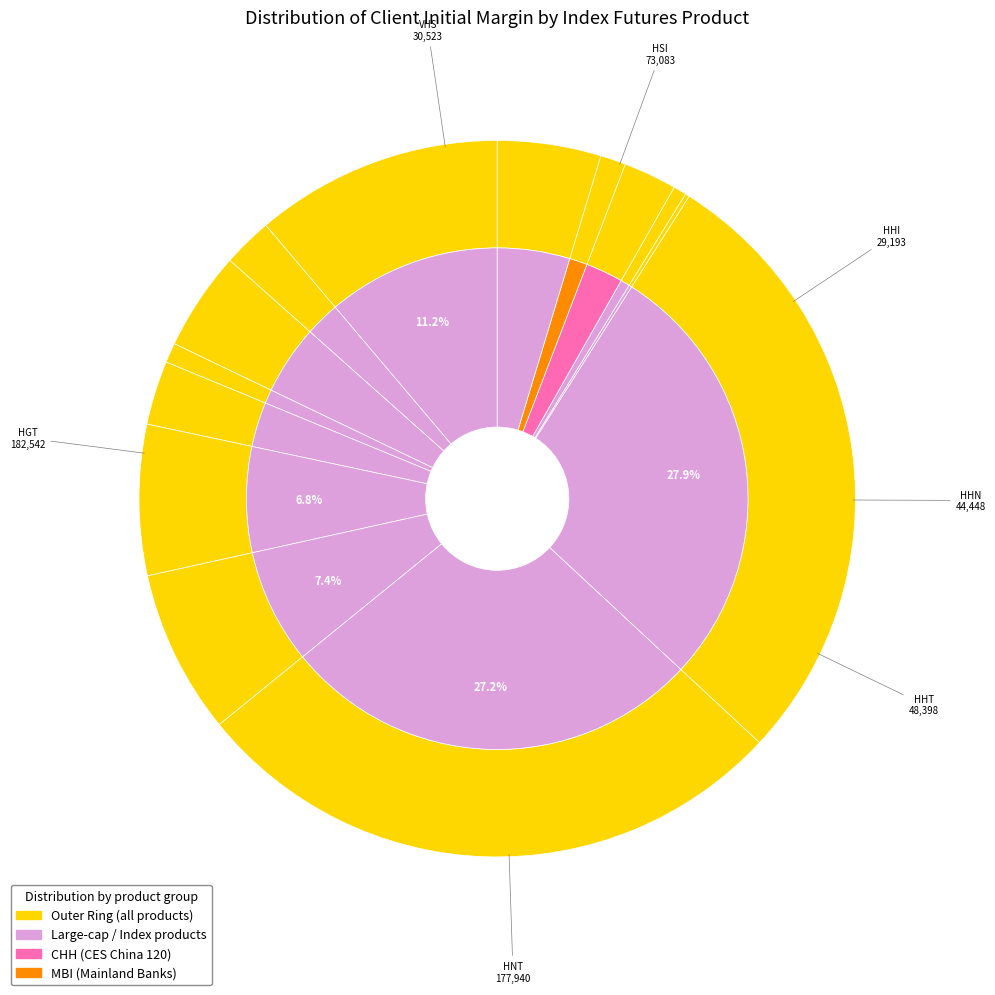

Rank the categories by value from highest to lowest.

HGT, HNT, HSI, HHT, HHN, VHS, HHI, HTI, CHH, MHI, MBI, MCH, DHS, DHH